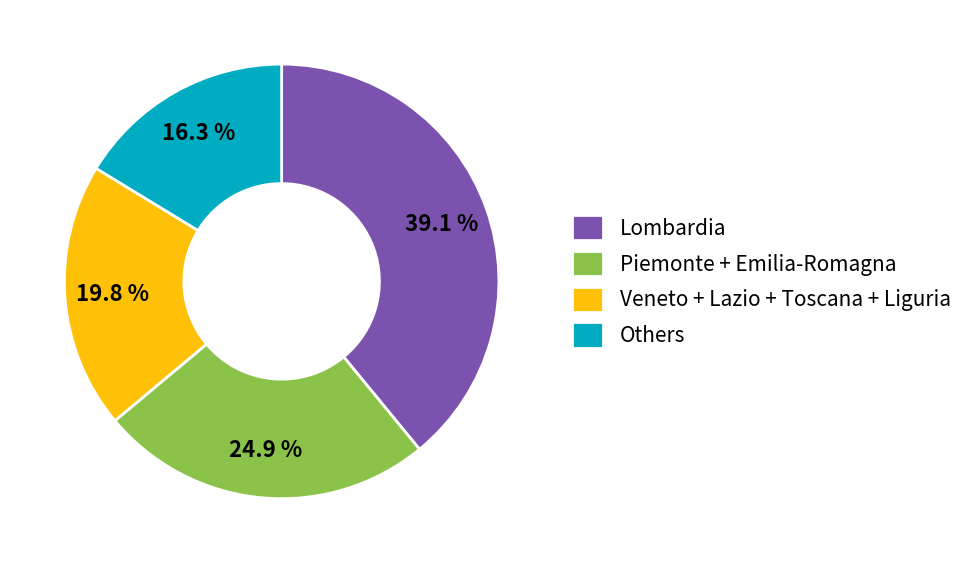

Is there any slice that represents more than half of the pie?

No